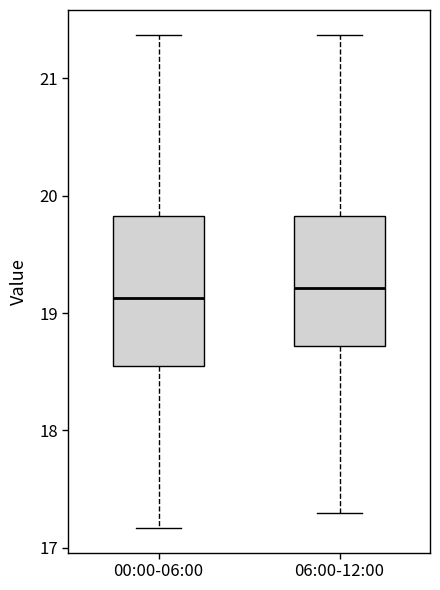

Where does the median line of the box for 06:00-12:00 sit on the y-axis? The values are not printed on the chart, so give them approximately, as read against the axis.

19.2